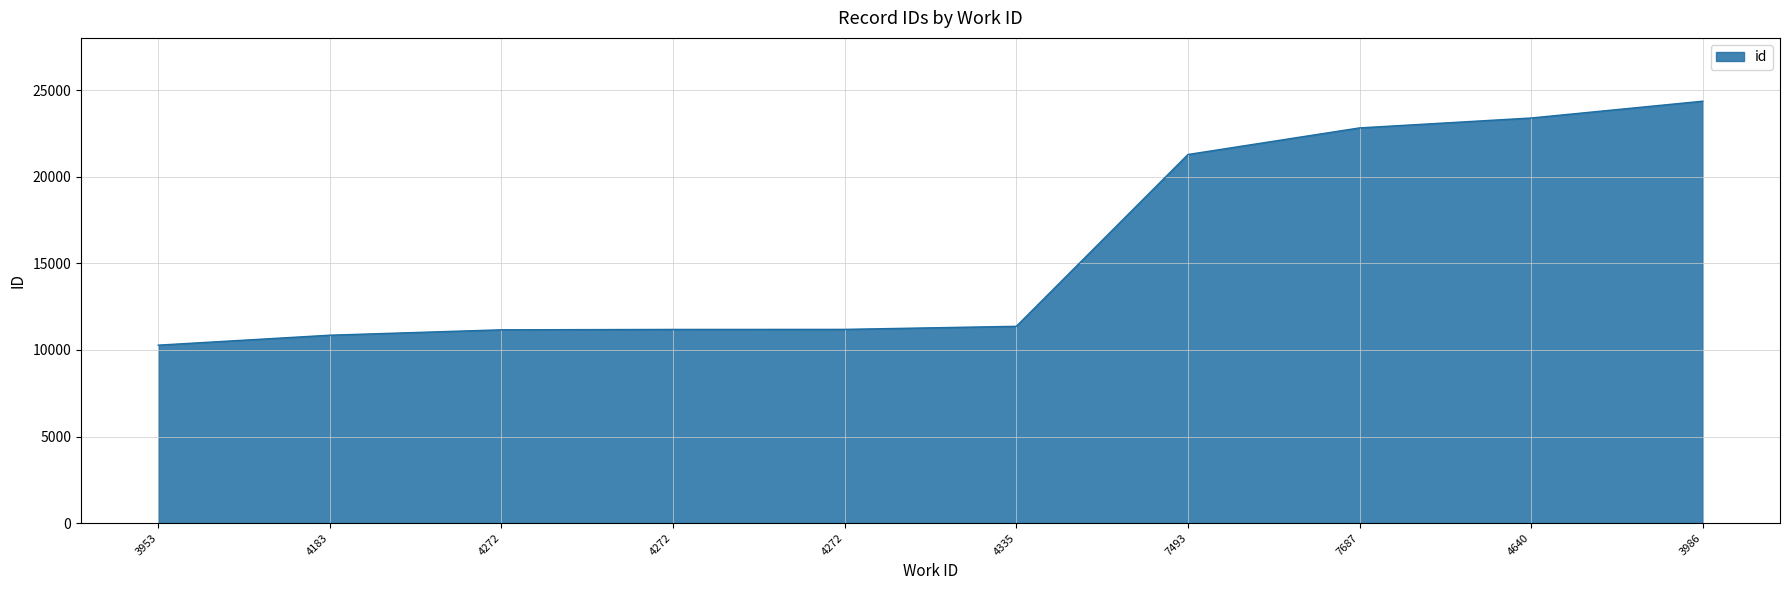

How many lines are shown in the chart?

1